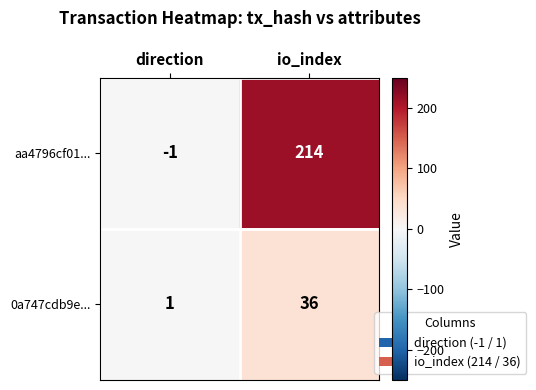

Between direction and io_index, which series saw the biggest shift?

aa4796cf01...